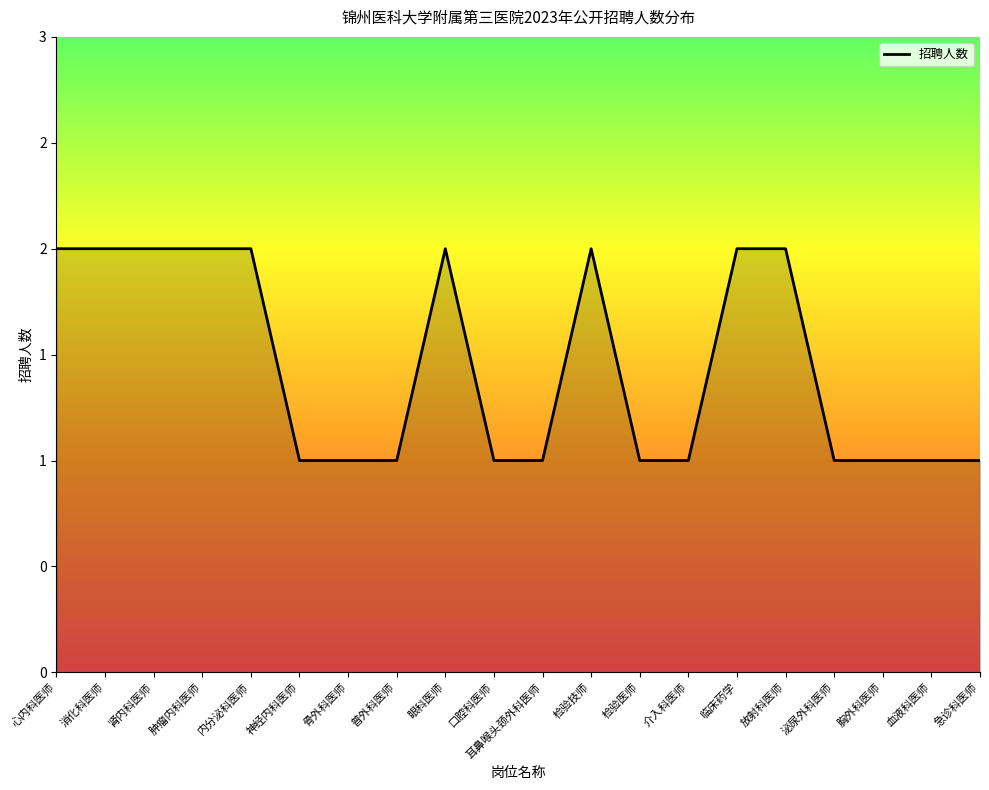

Is it true that the value at 口腔科医师 is 1?

True